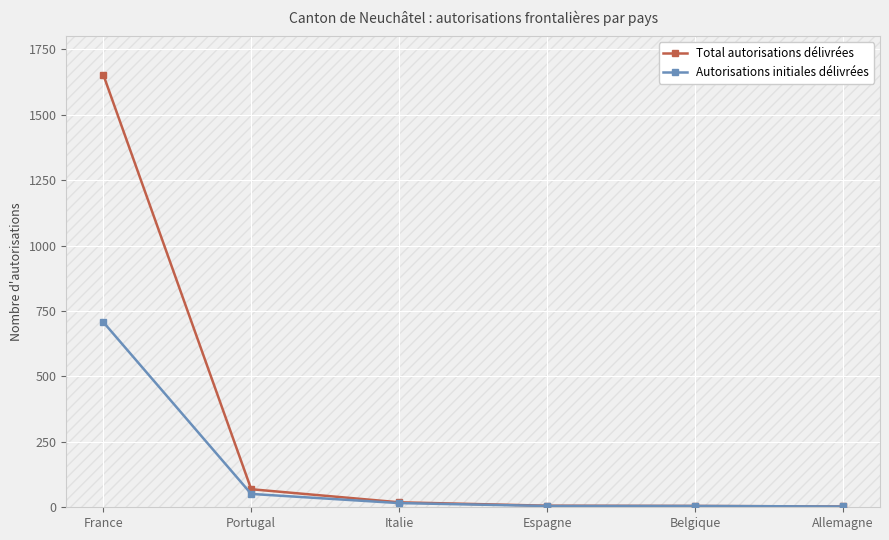

What position from the right is Belgique?

2